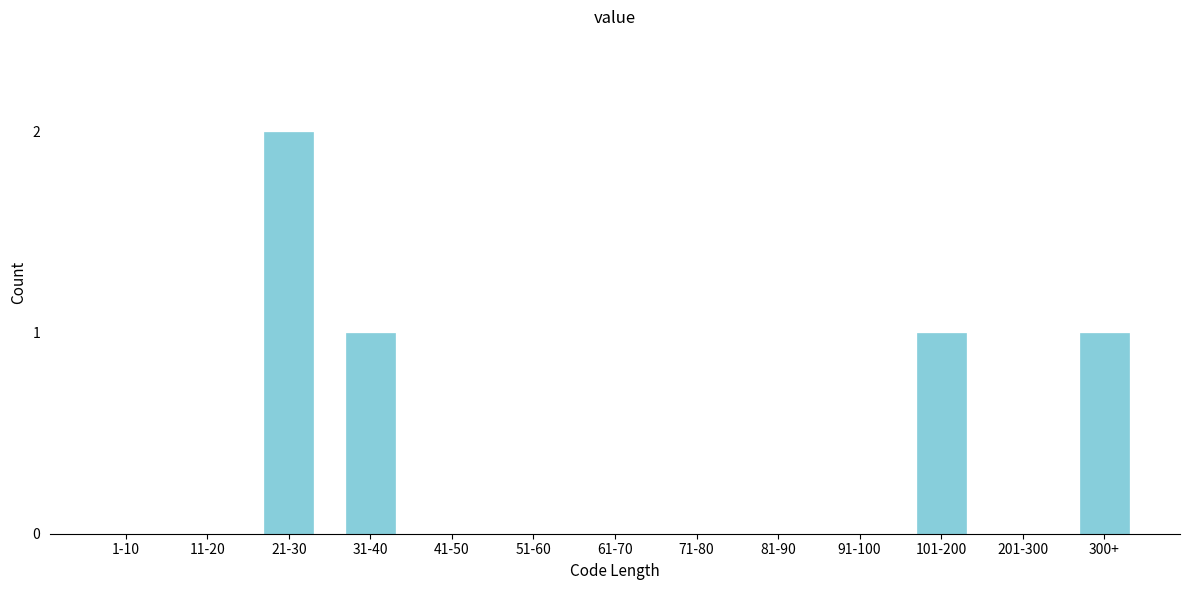

Reading left to right, extract all data points from this chart.

1-10=0	11-20=0	21-30=2	31-40=1	41-50=0	51-60=0	61-70=0	71-80=0	81-90=0	91-100=0	101-200=1	201-300=0	300+=1